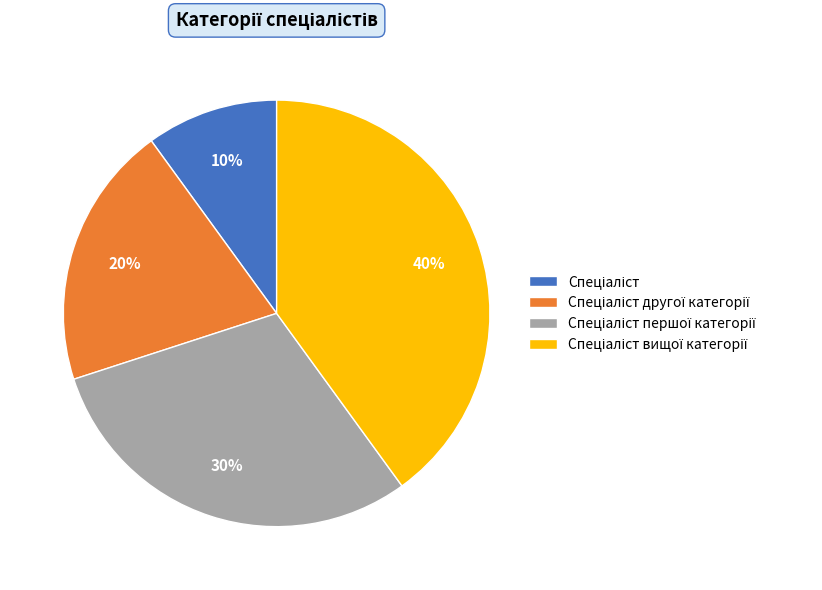

Is there a majority slice in this chart?

No